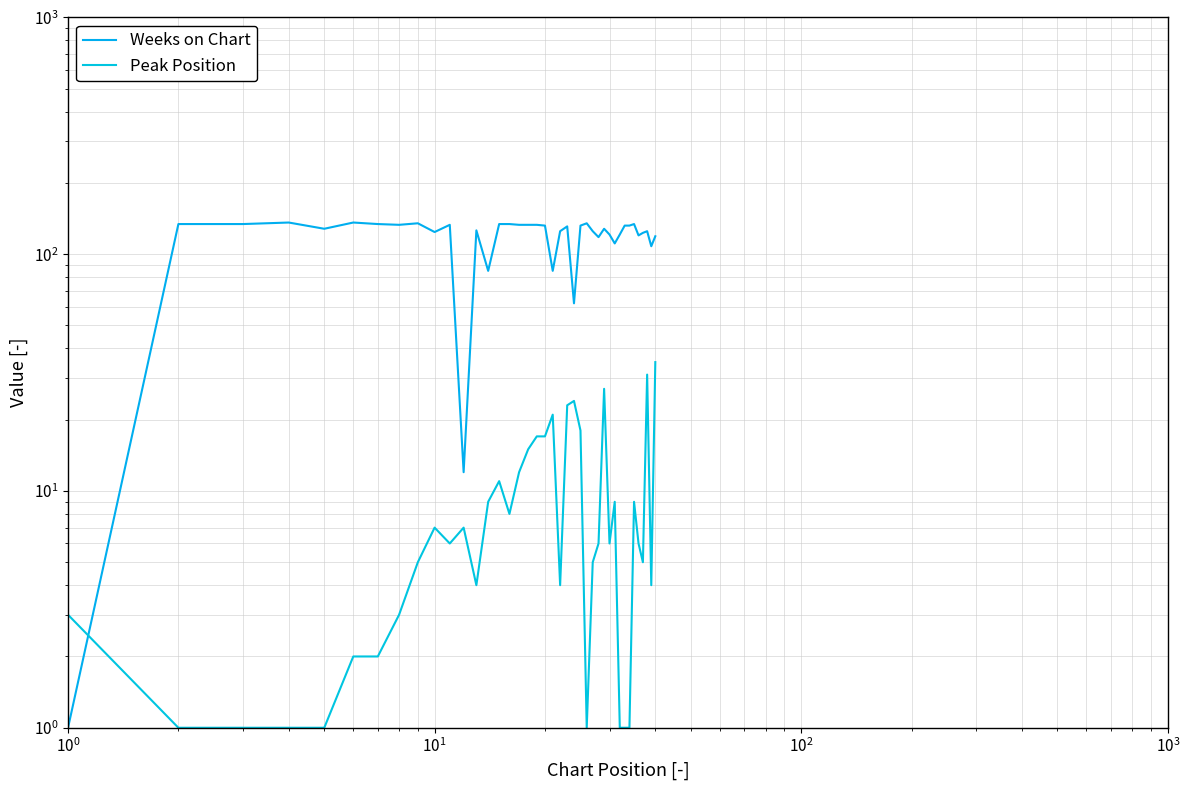

At how many categories does at least one series exceed 103?

35